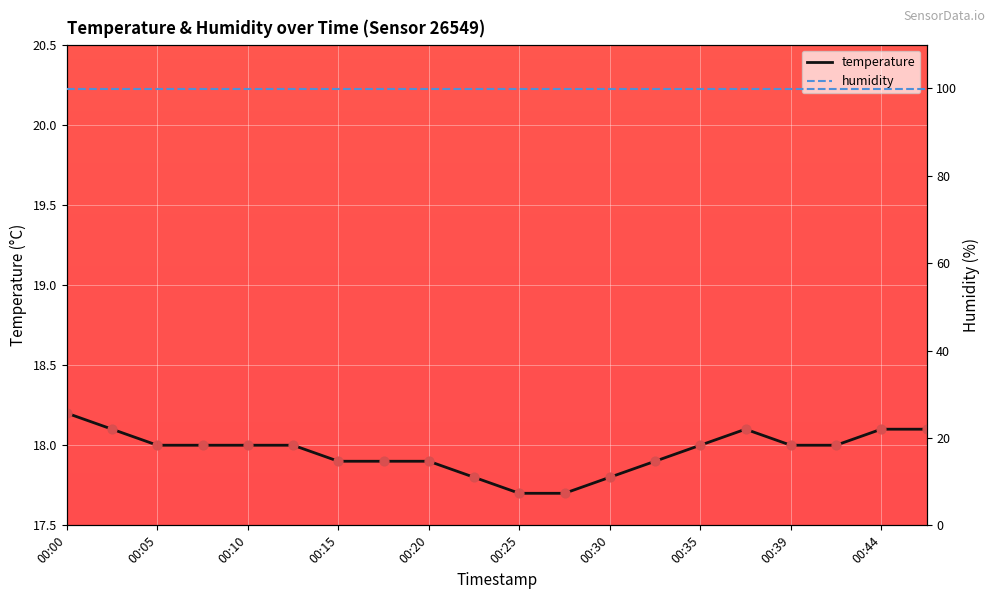

Which series has the widest spread of Y values?

temperature